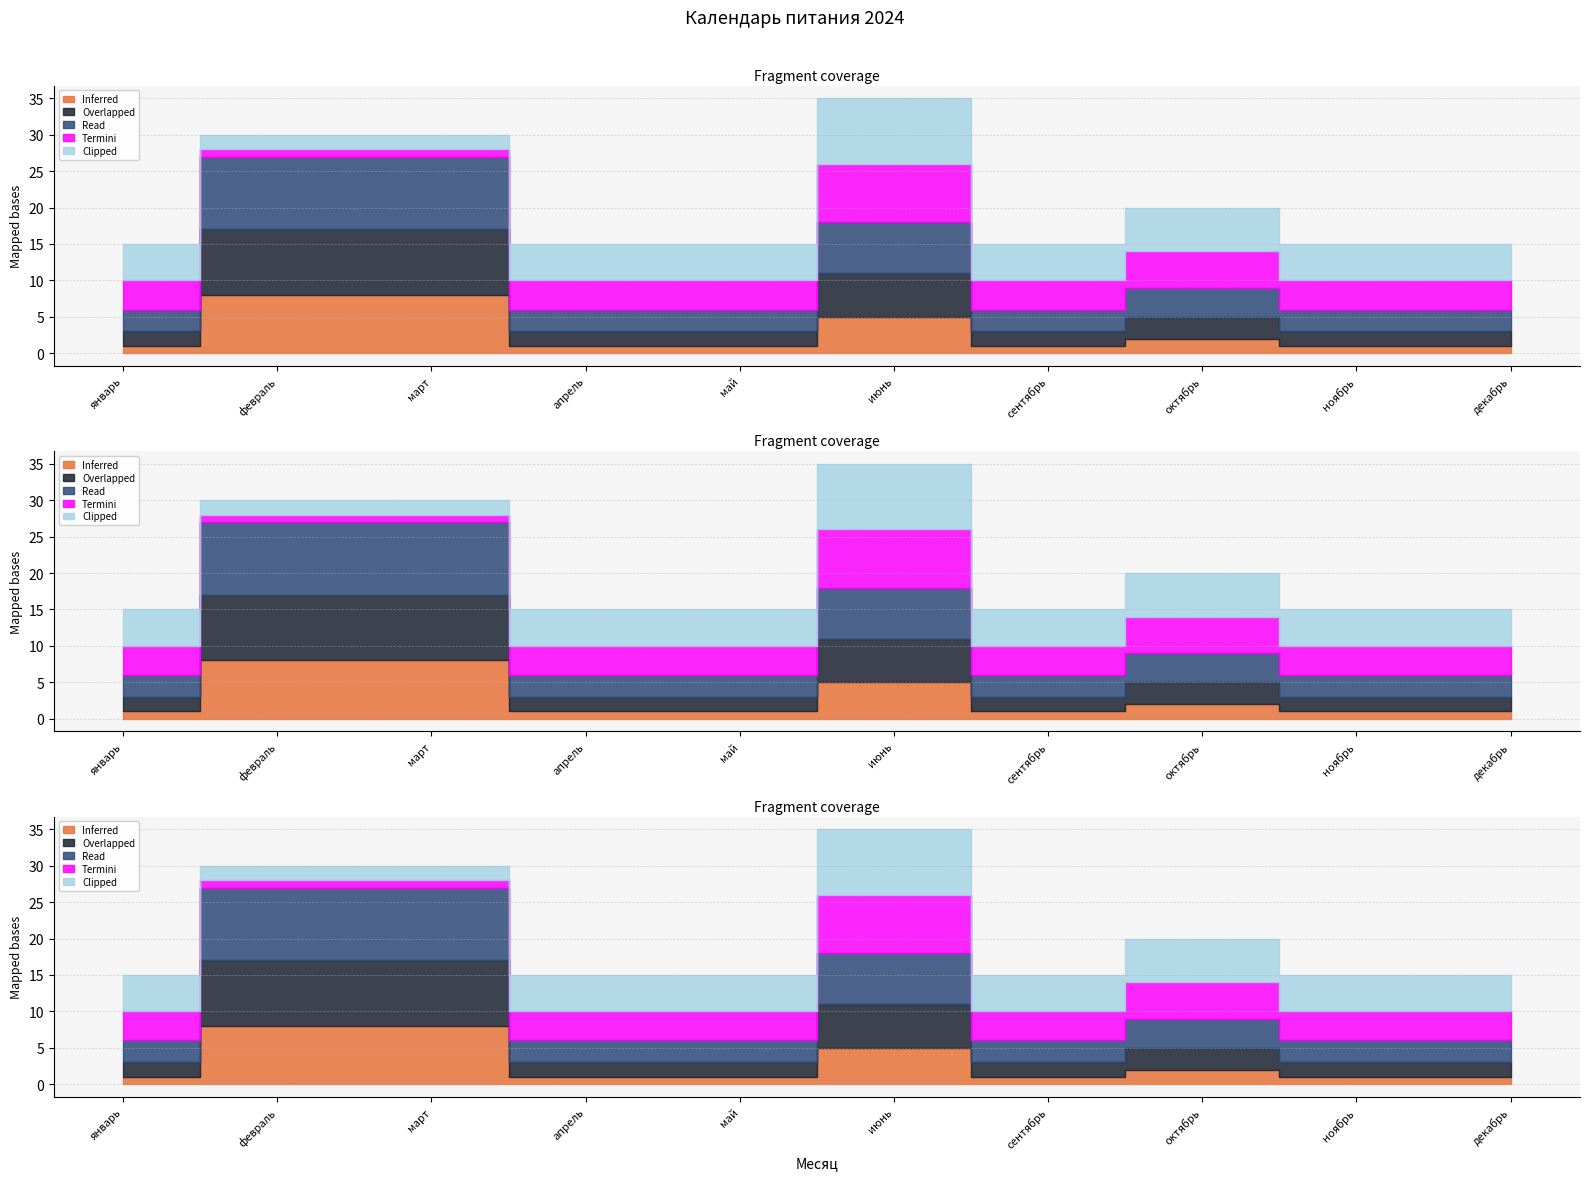

What is the label of the 2nd point from the left?

февраль